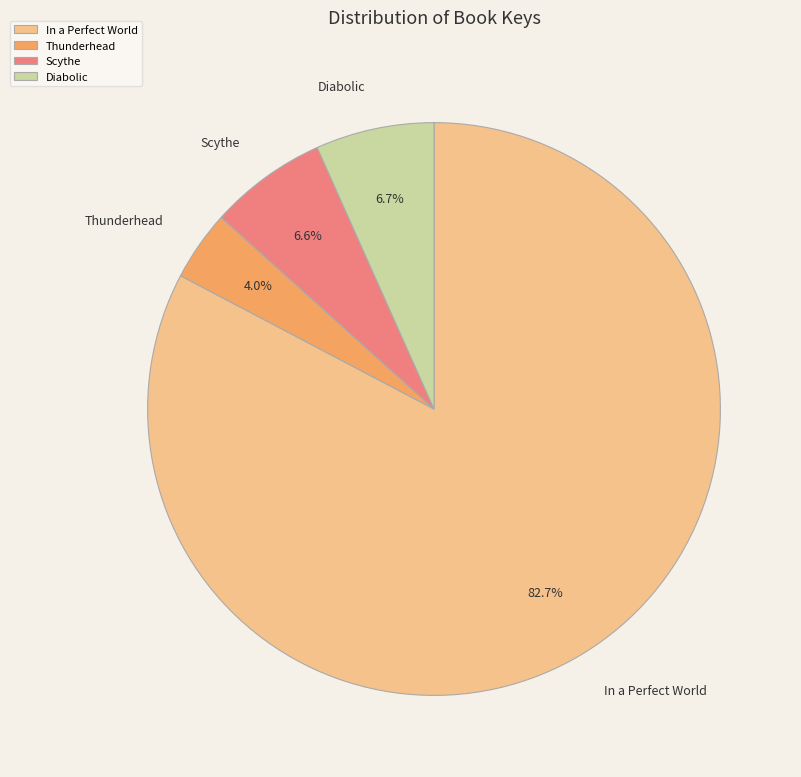

Does In a Perfect World represent more than half of the total?

Yes